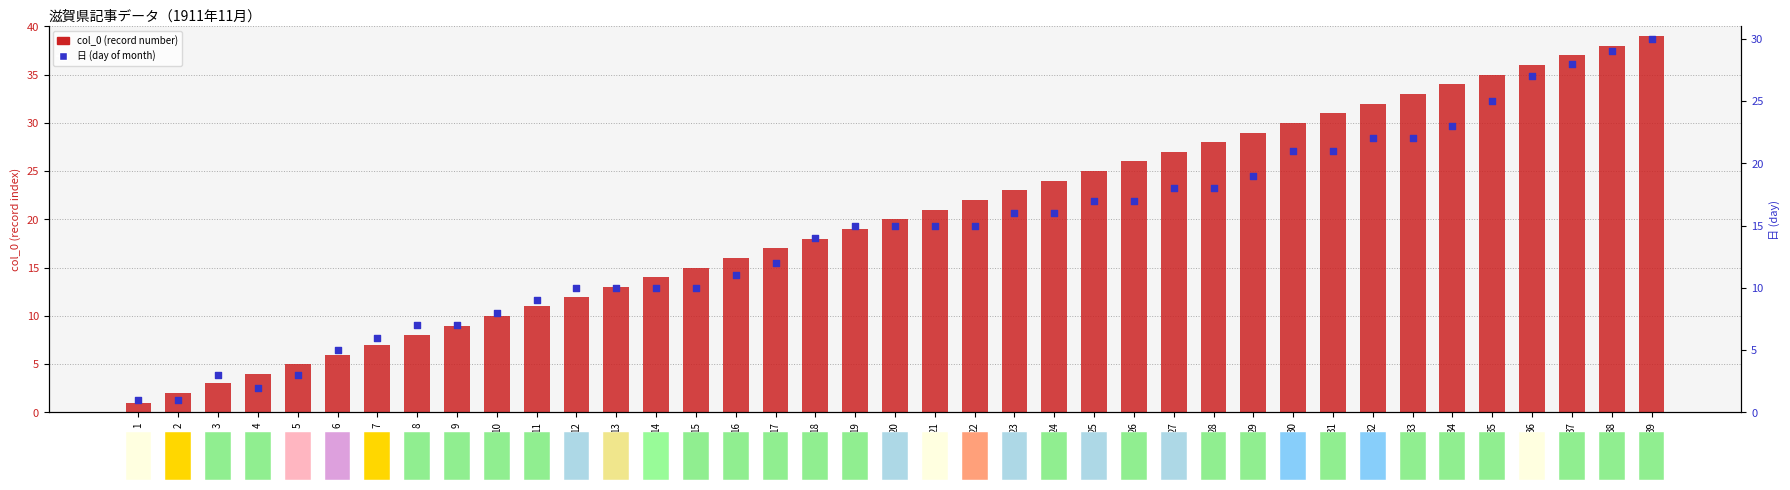

Which series has the largest Y range (max minus min)?

col_0 (record number)